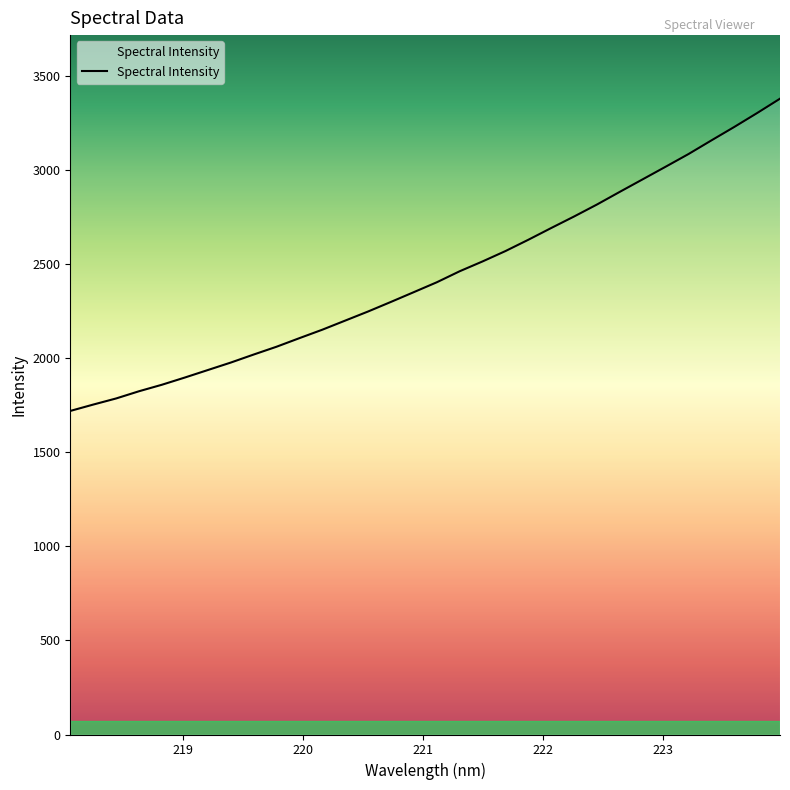

What is the greatest value displayed?

3379.9